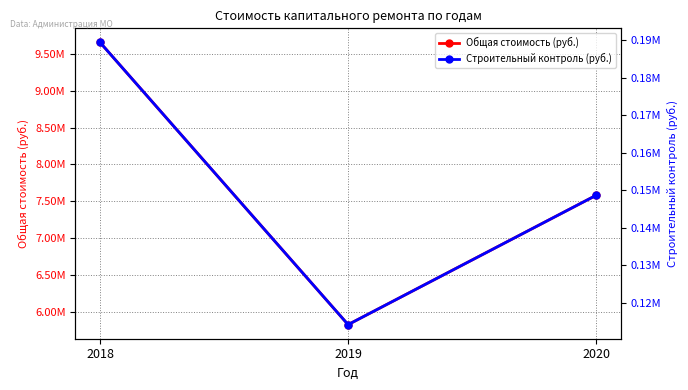

How many lines are shown in the chart?

2